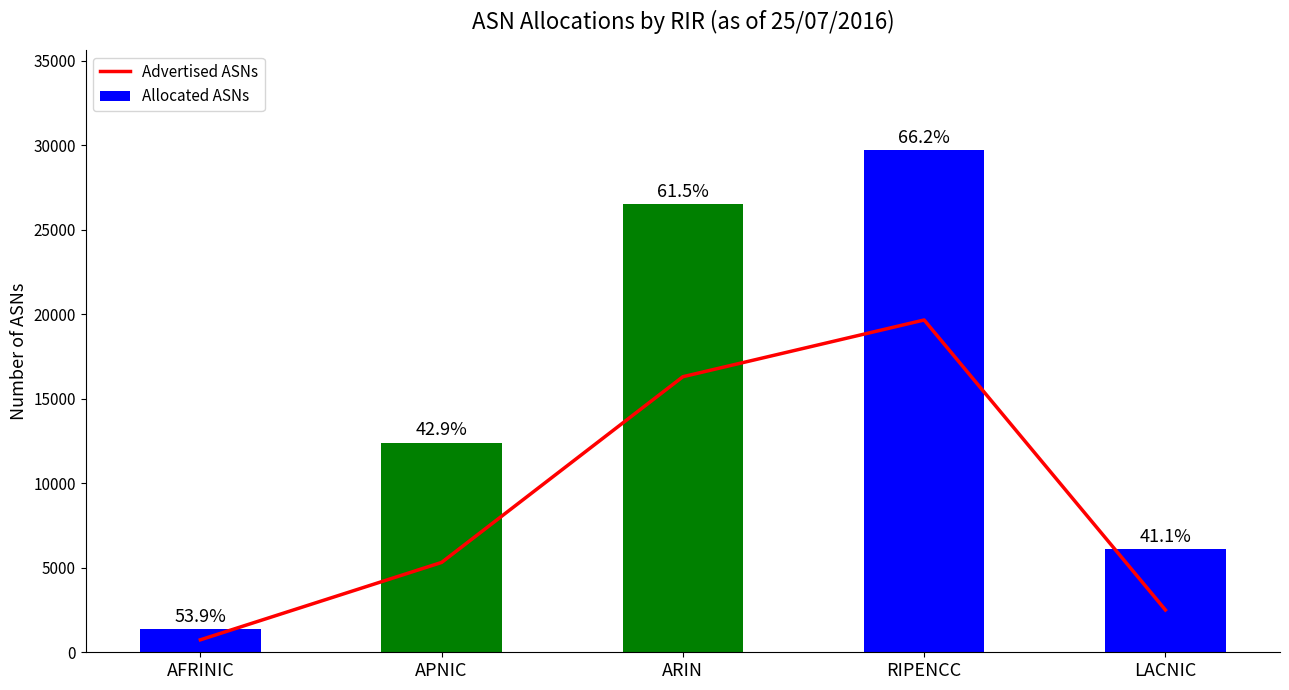

Which category has the lowest value in the Allocated ASNs series?

AFRINIC